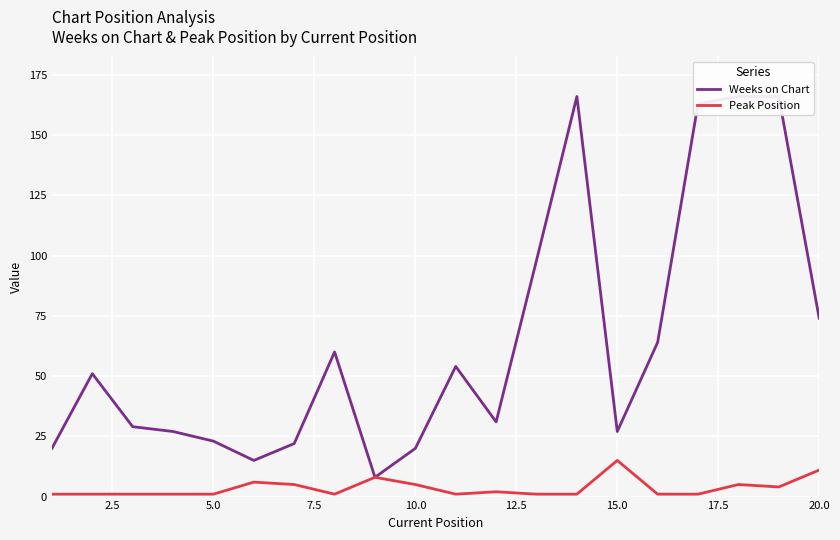

How many interior local peaks does the Peak Position series have?

5